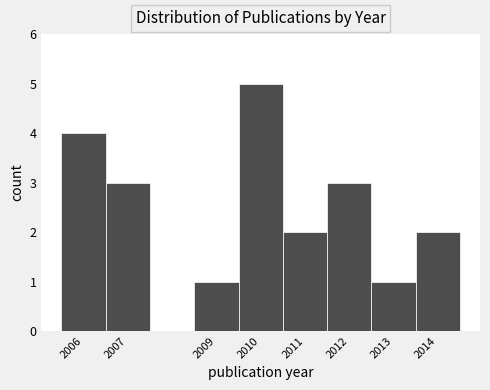

Reading left to right, transcribe this chart: for each bar, give the range it covers on the x-axis and its height. The values are not printed on the chart, so give them approximately, as read against the axis.

2005.5 to 2006.5: 4
2006.5 to 2007.5: 3
2007.5 to 2008.5: 0
2008.5 to 2009.5: 1
2009.5 to 2010.5: 5
2010.5 to 2011.5: 2
2011.5 to 2012.5: 3
2012.5 to 2013.5: 1
2013.5 to 2014.5: 2